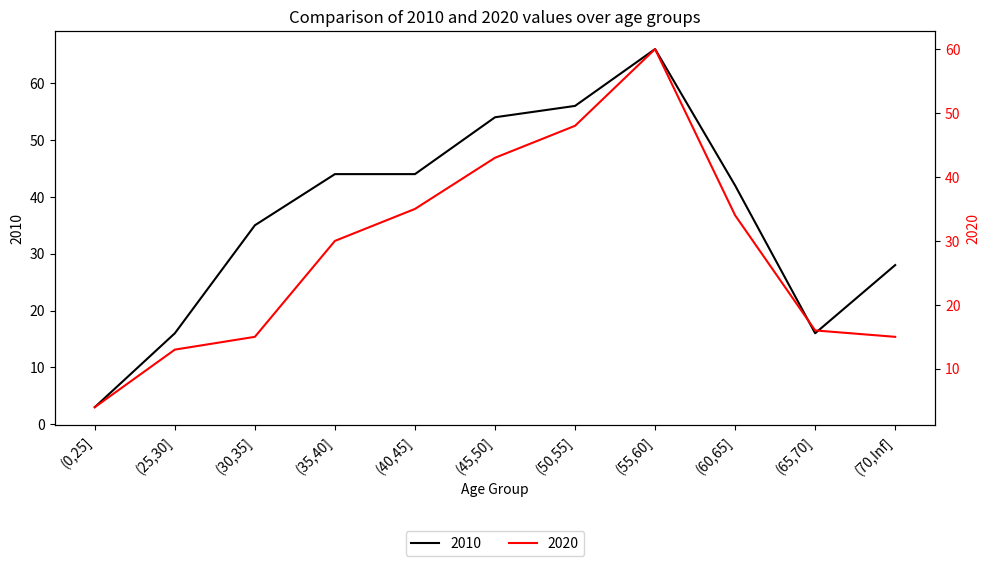

True or false: 2010 has more than 0 interior local peaks.

True